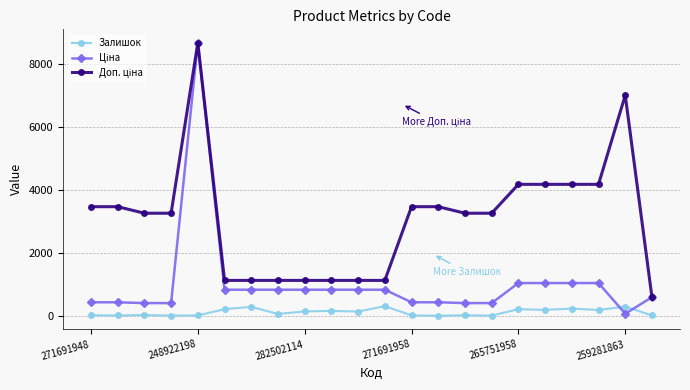

At how many categories does at least one series exceed 3883?

6